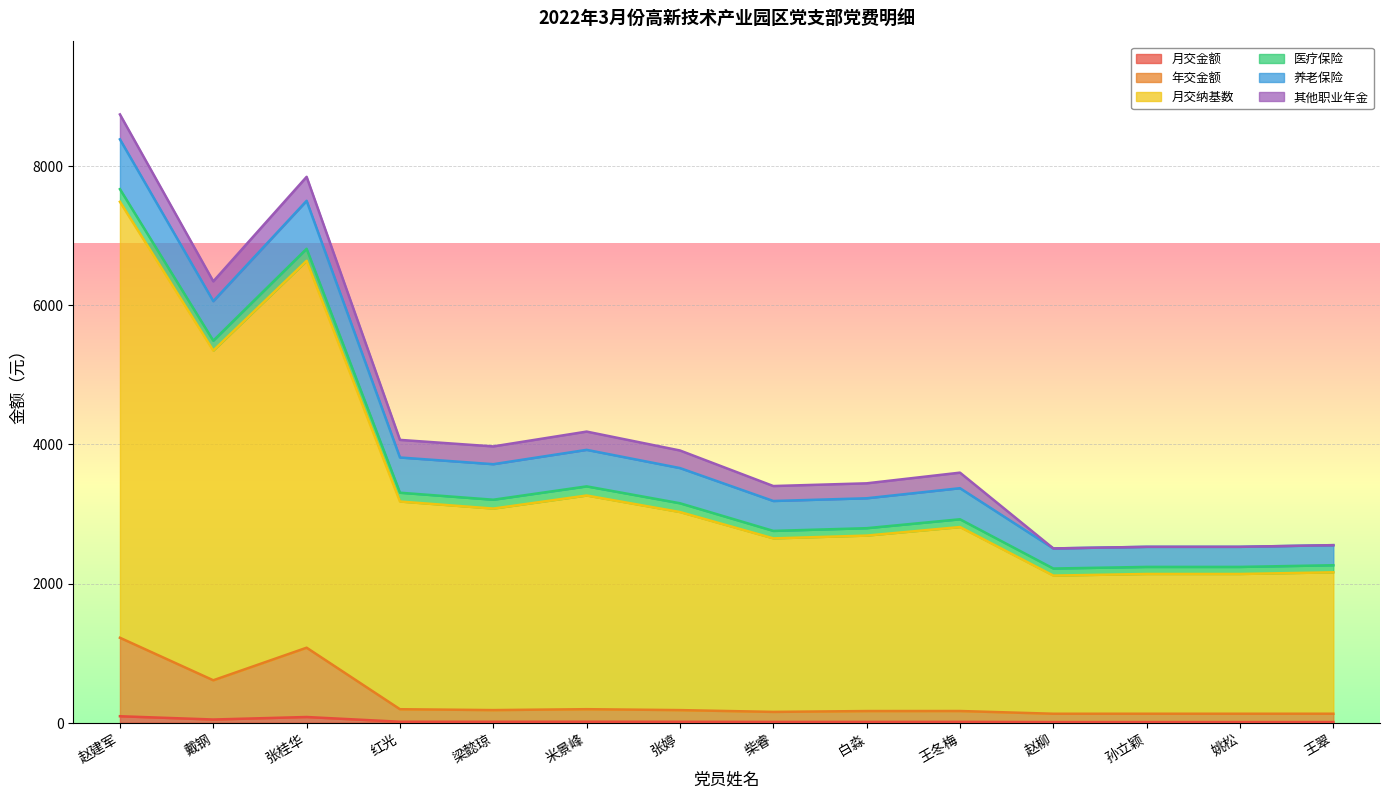

Which series has the largest range (max minus min)?

月交纳基数